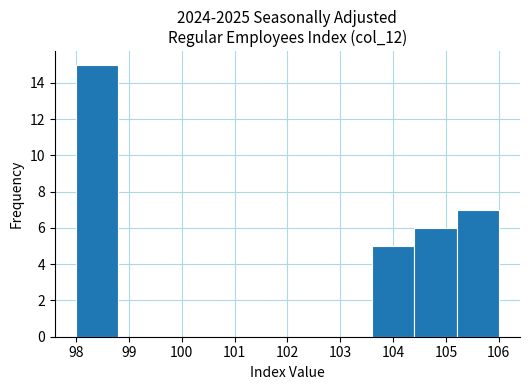

Over which range of the x-axis is the bar tallest?

98.0 to 98.8